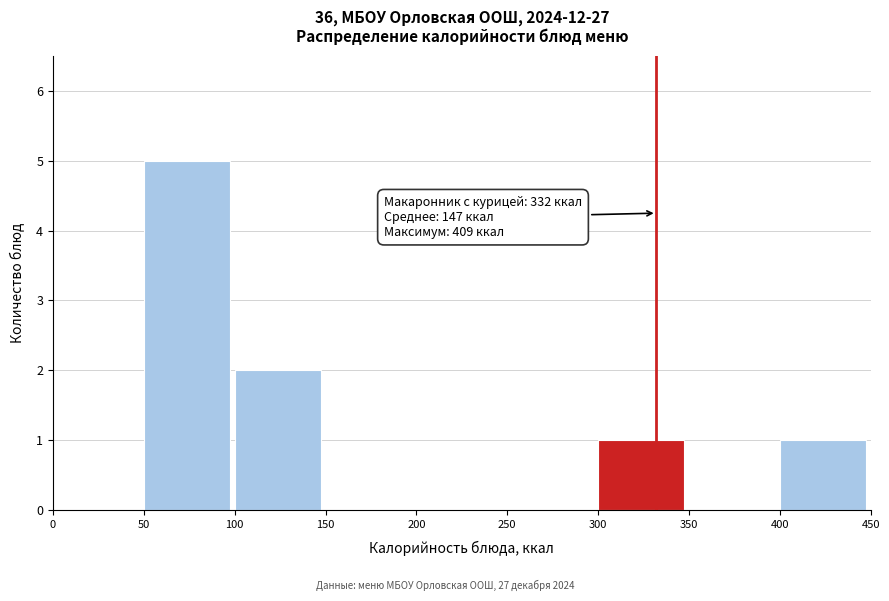

Over which range of the x-axis is the bar tallest?

50 to 100